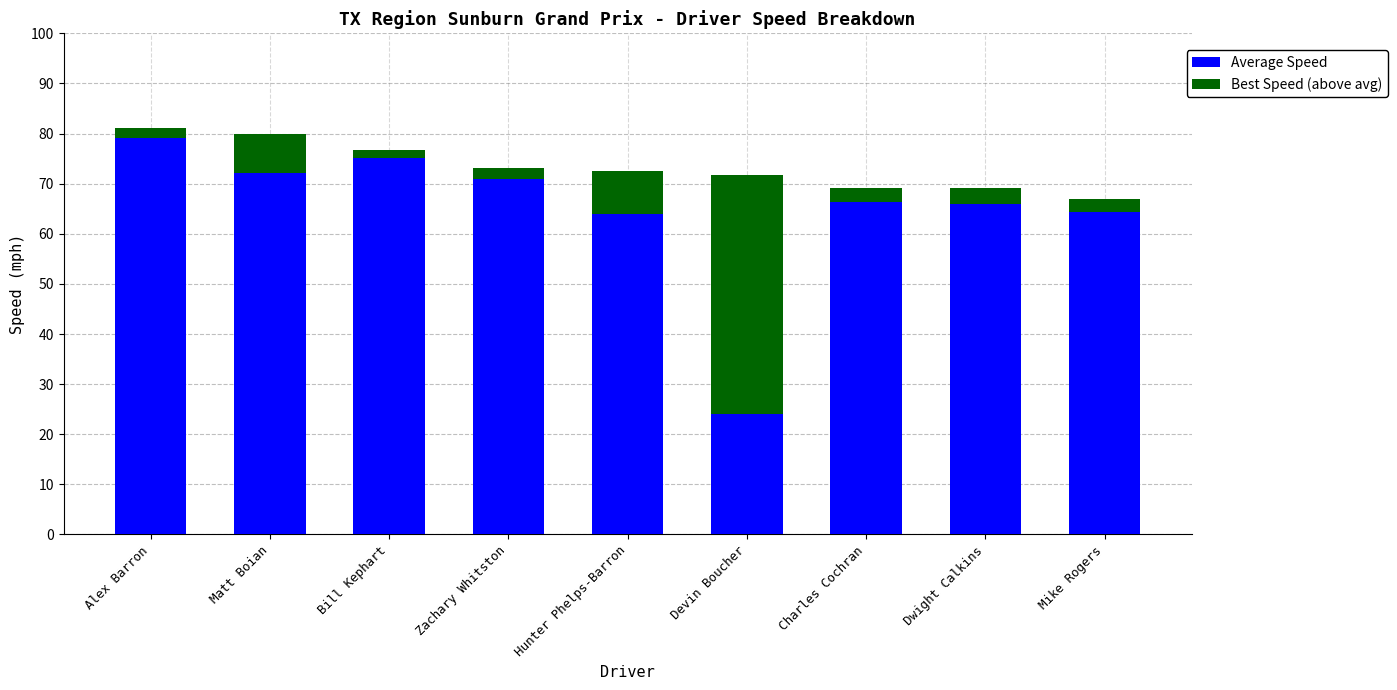

Read the Average Speed value at Charles Cochran.

66.4